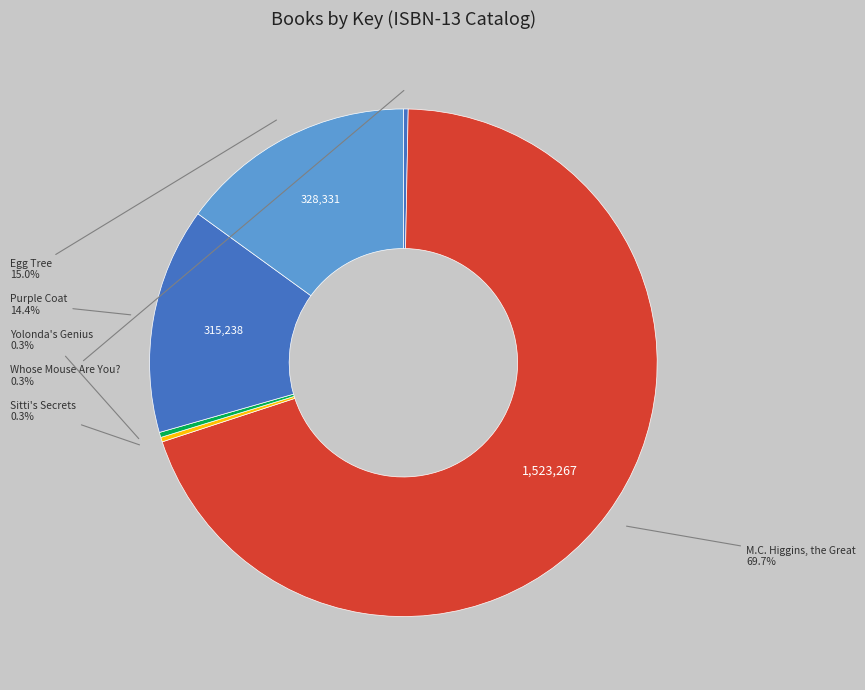

How many slices are in this pie chart?

6